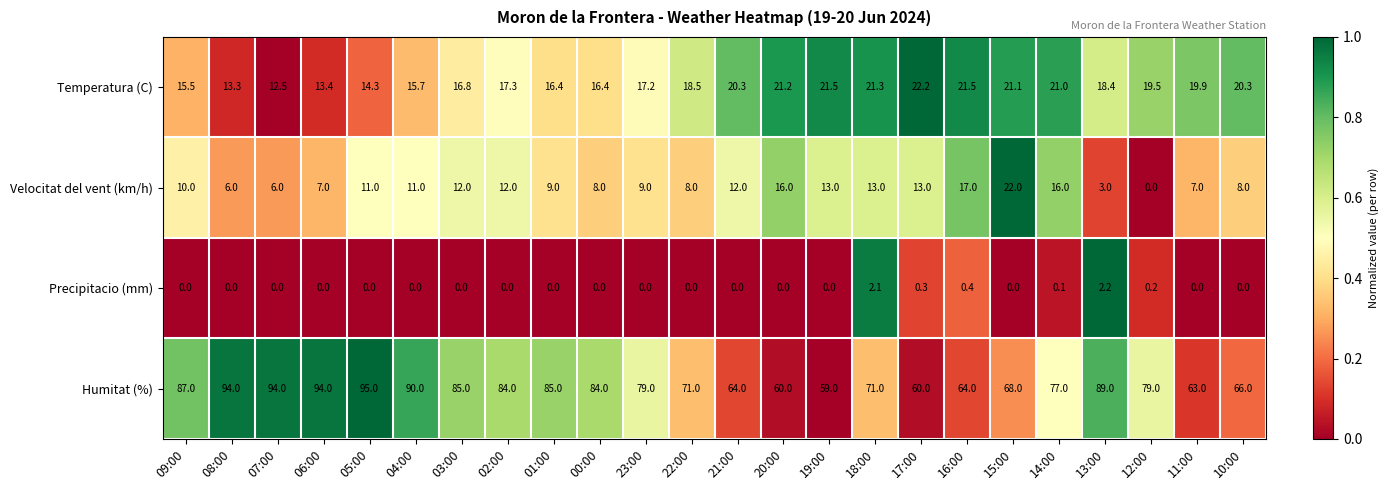

How many distinct data groups are displayed?

4